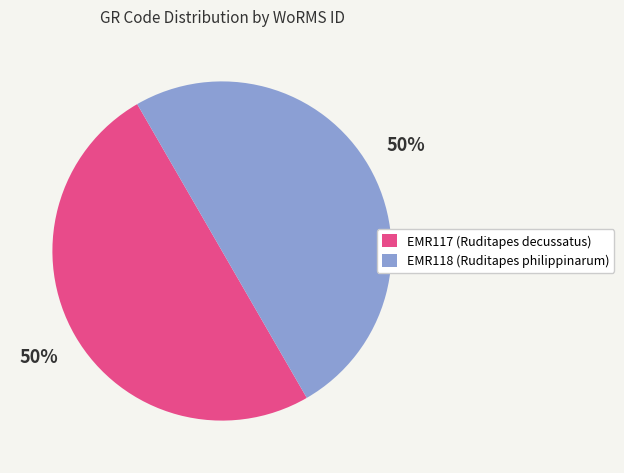

Approximately how many times larger is the value at EMR117 compared to EMR118?

1.0